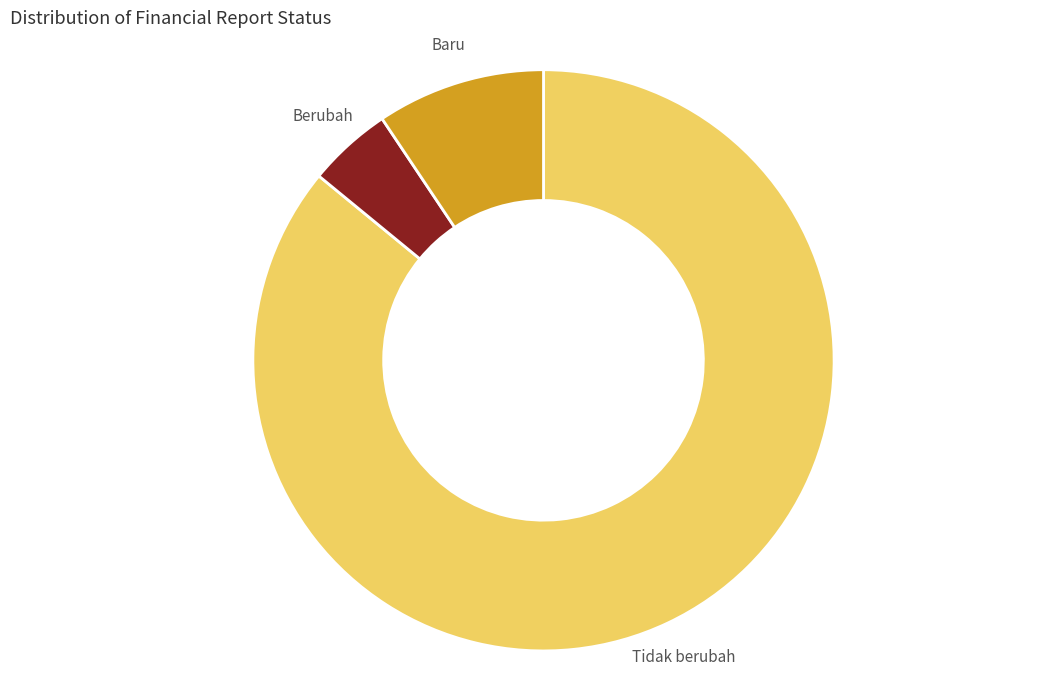

Rank the categories by value from lowest to highest.

Berubah, Baru, Tidak berubah